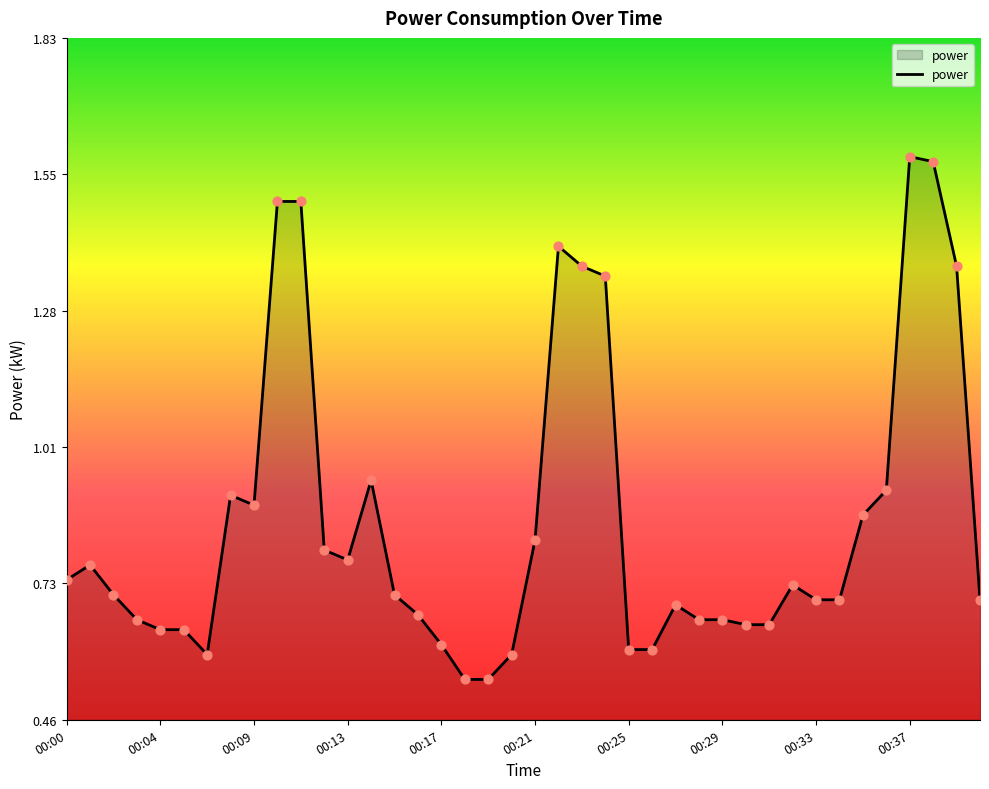

How many lines are shown in the chart?

1